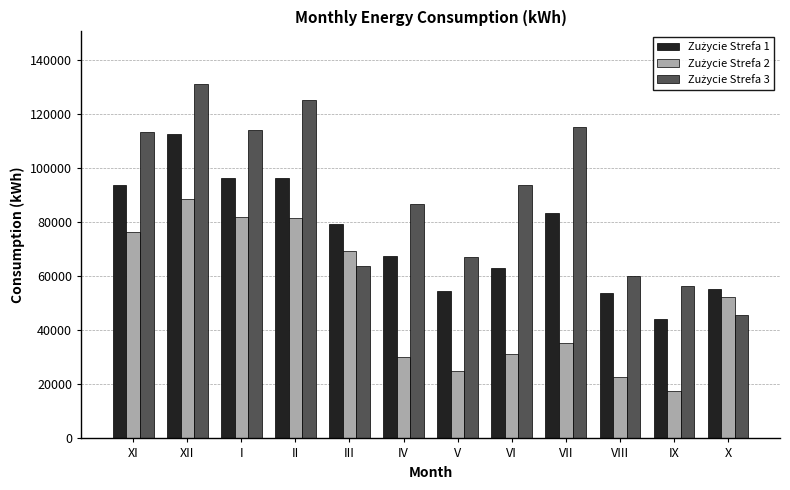

What is the label of the 9th bar from the left?

VII